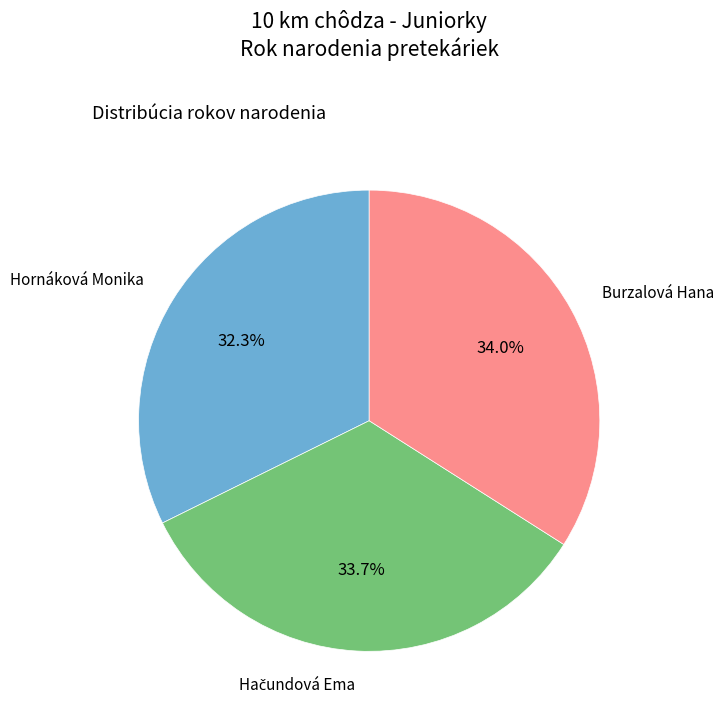

Is there a majority slice in this chart?

No